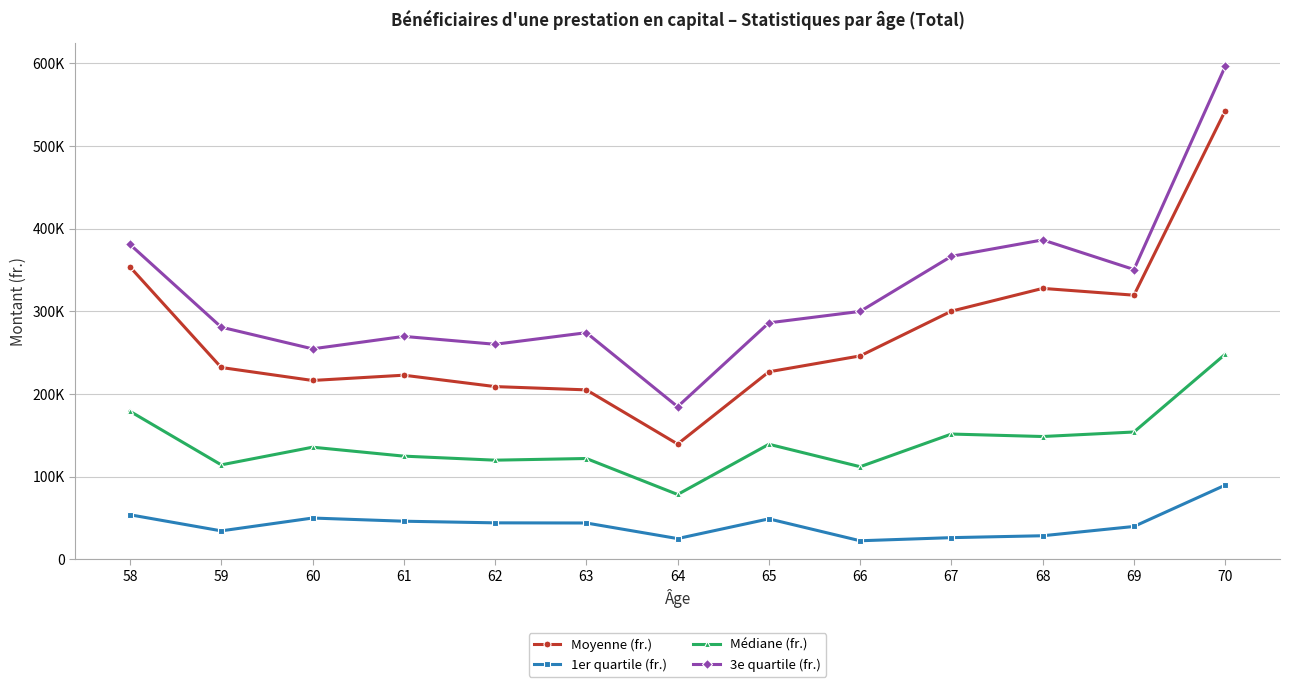

What is the average value of the 3e quartile (fr.) series?

322455.6